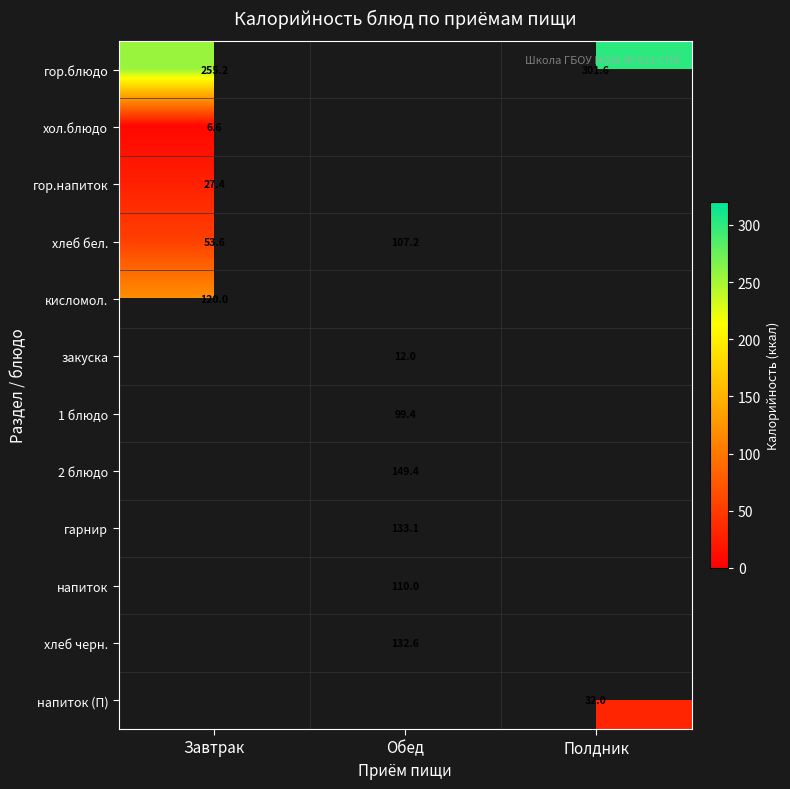

Is it true that гор.блюдо equals 202.2 at Полдник?

False